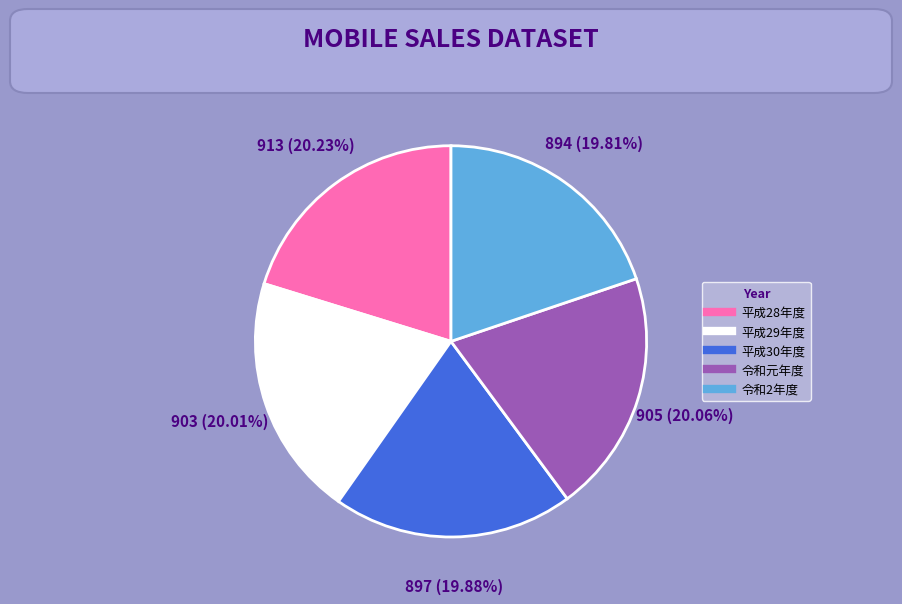

Is there any slice that represents more than half of the pie?

No